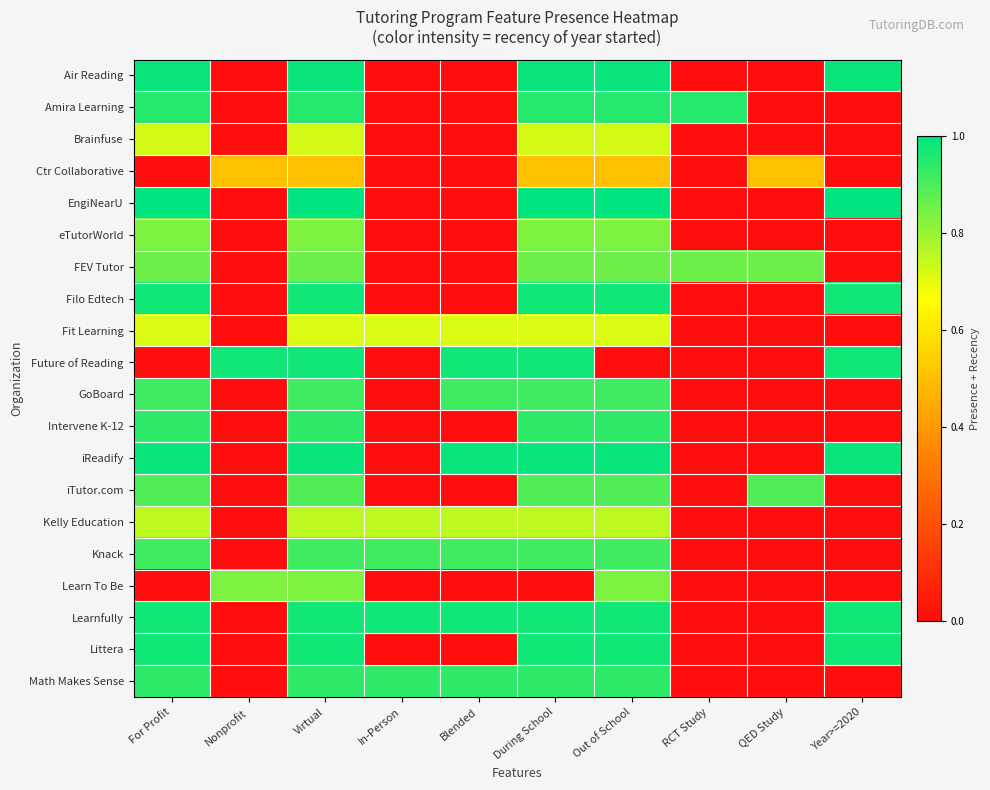

Rank the series by their maximum value, from lowest to highest.

Ctr Collaborative, Fit Learning, Brainfuse, Kelly Education, eTutorWorld, Learn To Be, FEV Tutor, iTutor.com, GoBoard, Knack, Intervene K-12, Math Makes Sense, Amira Learning, Filo Edtech, Future of Reading, Learnfully, Littera, Air Reading, iReadify, EngiNearU